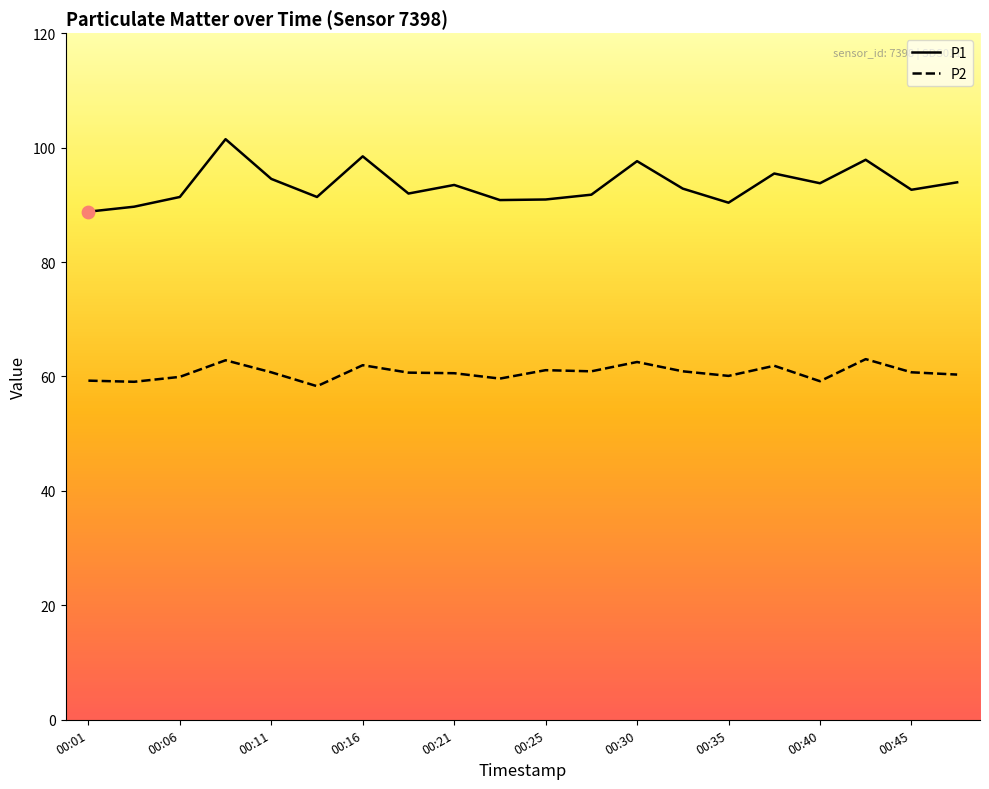

Which series has the widest spread of values?

P1